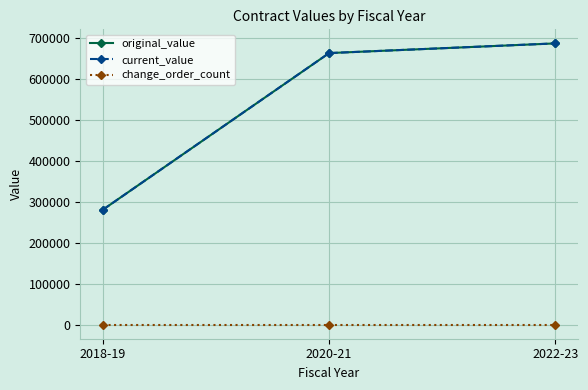

At 2020-21, list the series in order from largest to smallest.

original_value, current_value, change_order_count